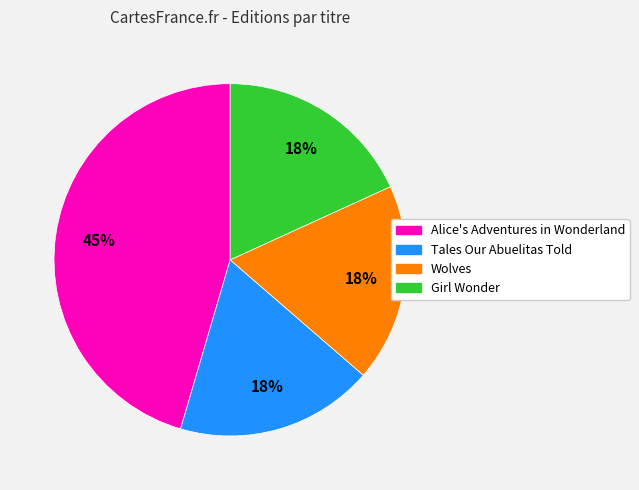

To the nearest percent, what is the combined percentage of Tales Our Abuelitas Told and Alice's Adventures in Wonderland?

64%